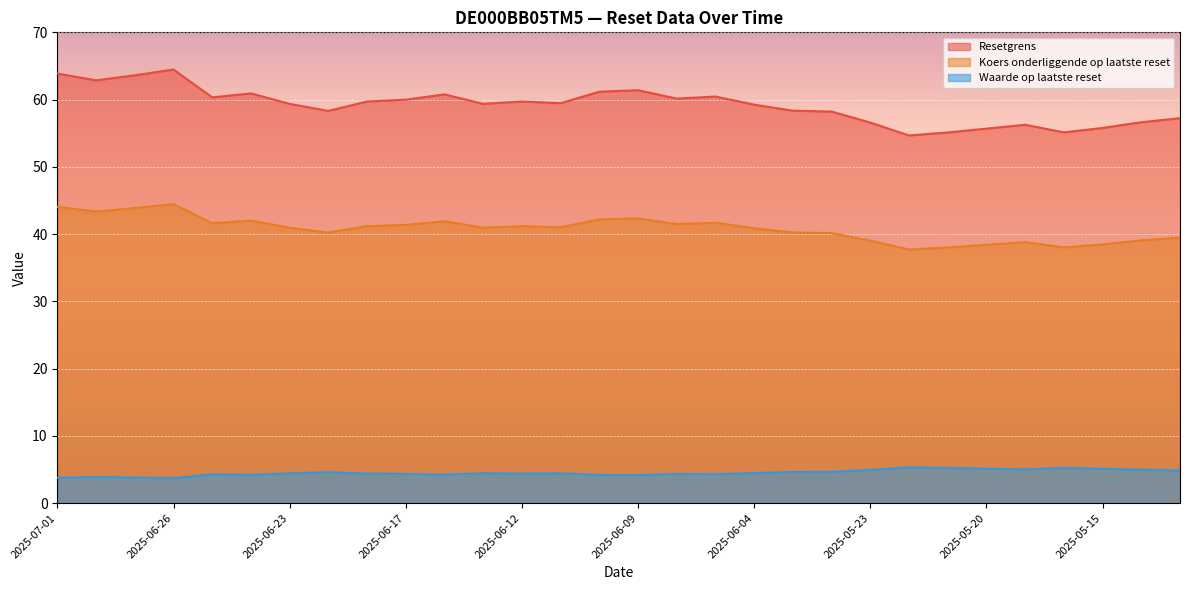

At which category does Resetgrens reach its first local peak?

2025-06-26